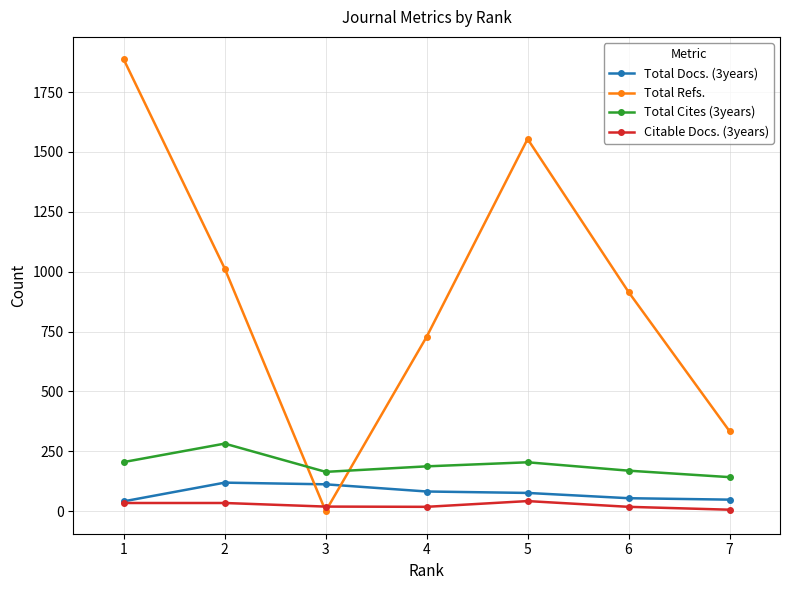

What is the maximum value shown in the chart?

1886